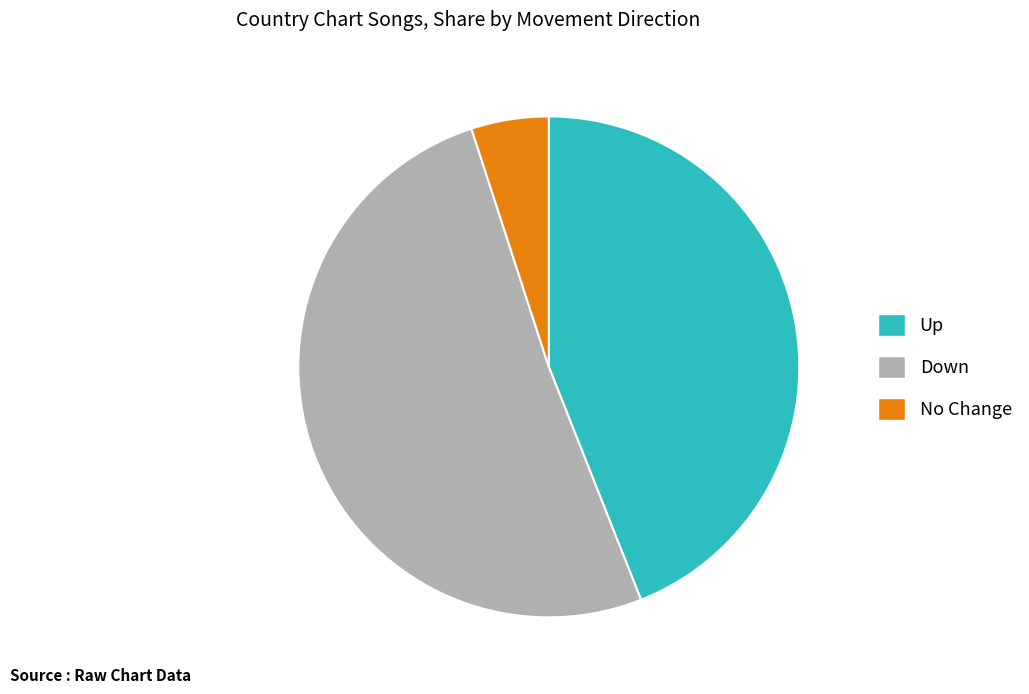

Is the sum of No Change and Down greater than half?

Yes